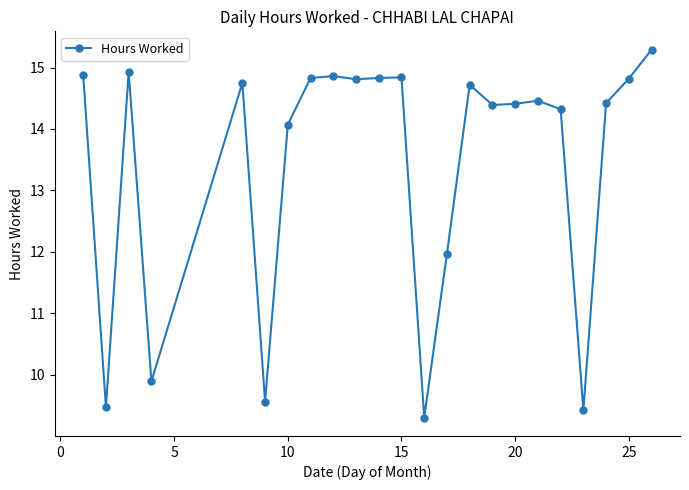

What is the maximum value shown in the chart?

15.3